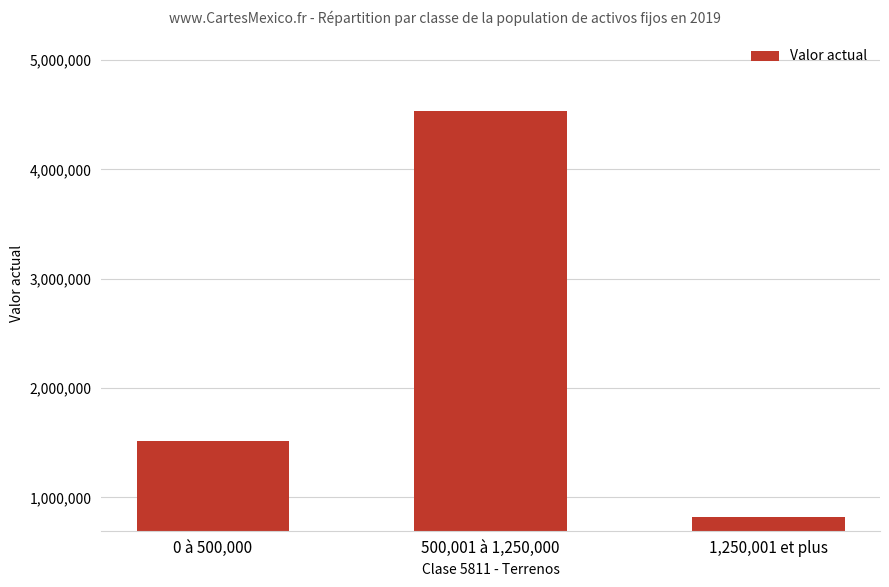

What is the sum of the values at 500,001 à 1,250,000 and 0 à 500,000?

6045922.2